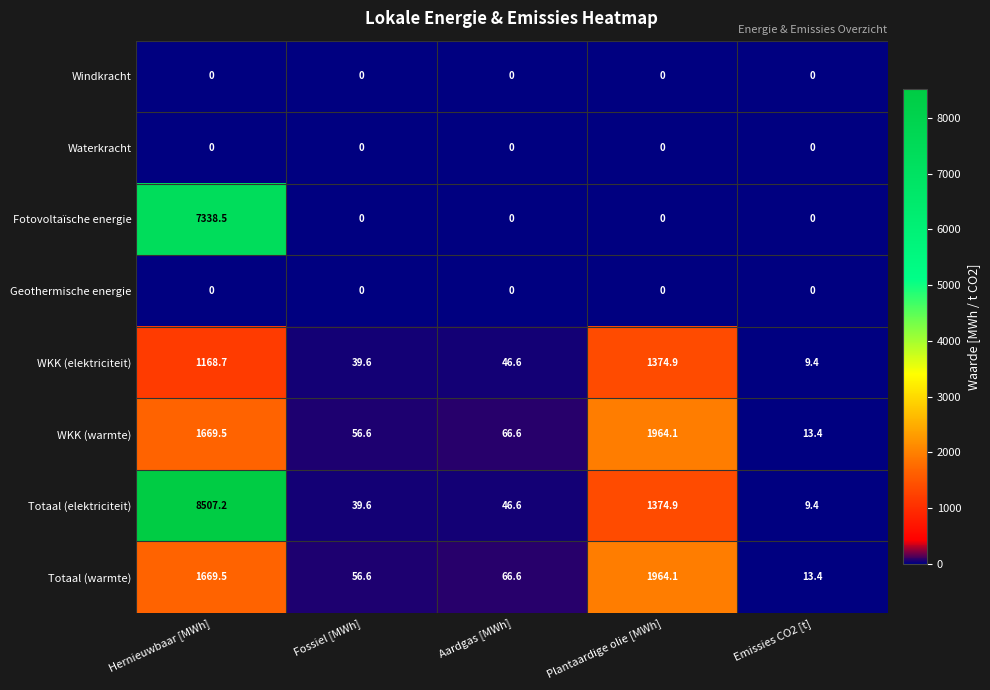

Which series changed the most between Hernieuwbaar [MWh] and Aardgas [MWh]?

Totaal (elektriciteit)